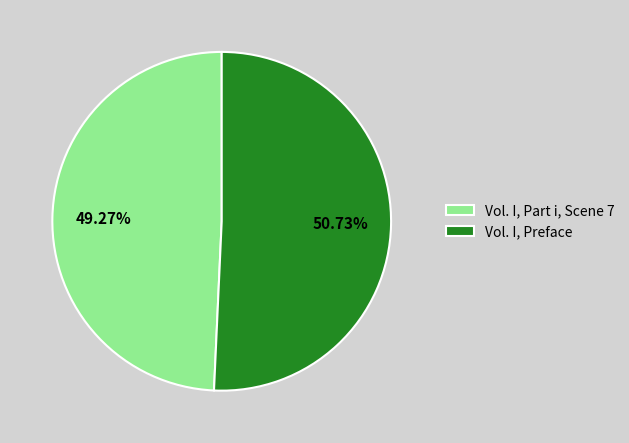

How many slices are in this pie chart?

2